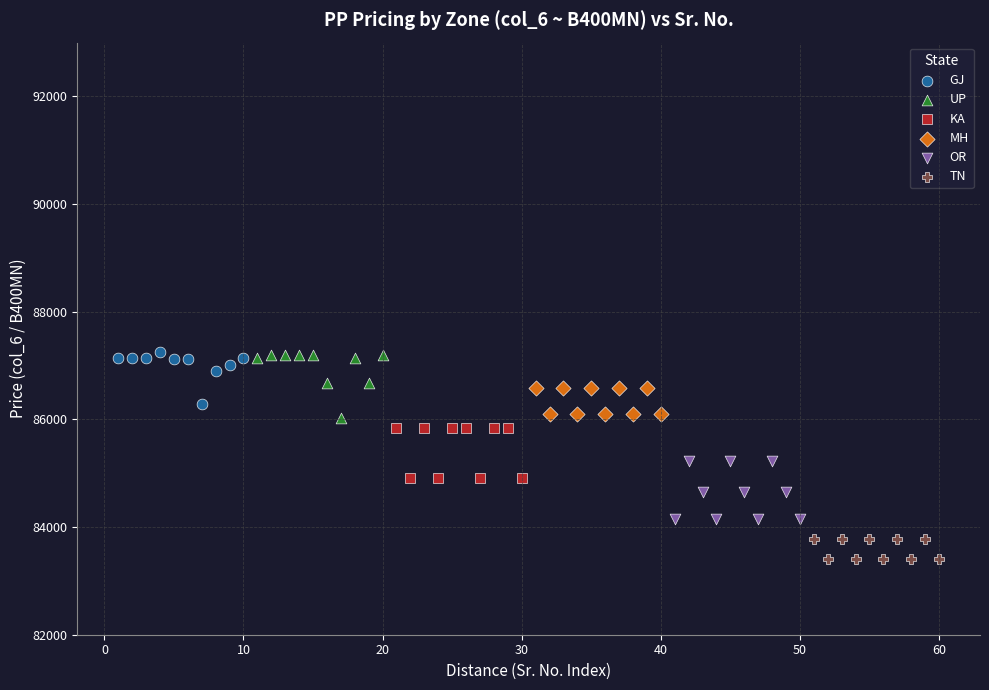

Which series reaches the minimum Y coordinate?

TN